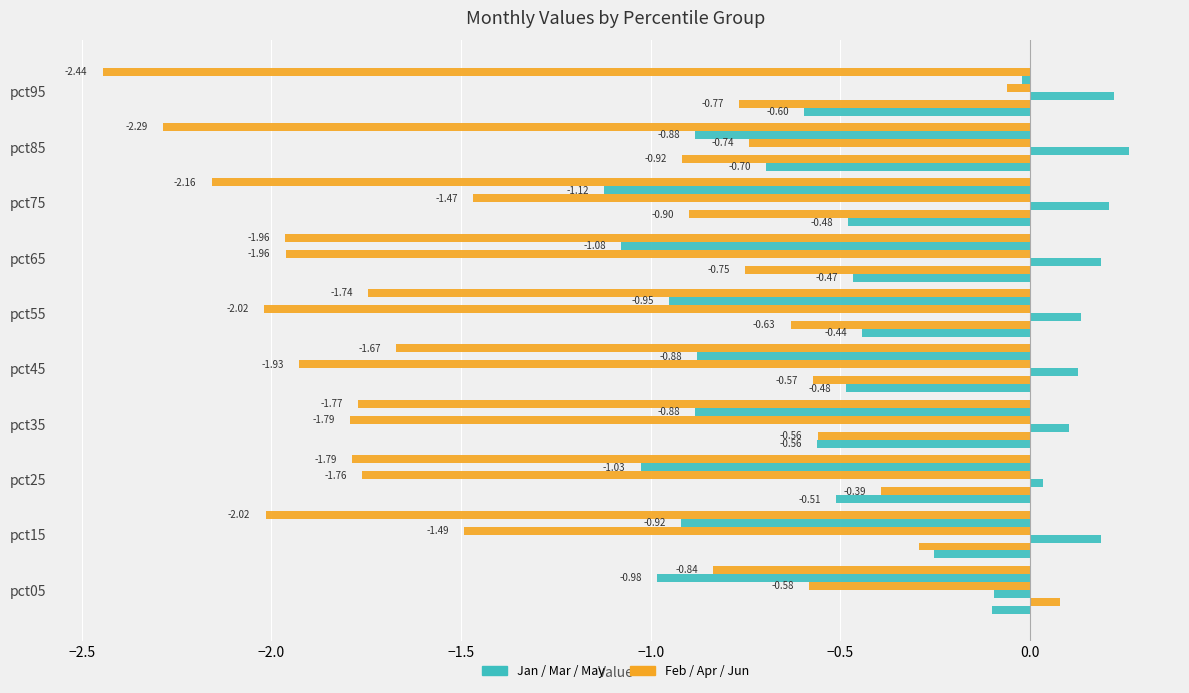

How many categories are shown in the chart?

10